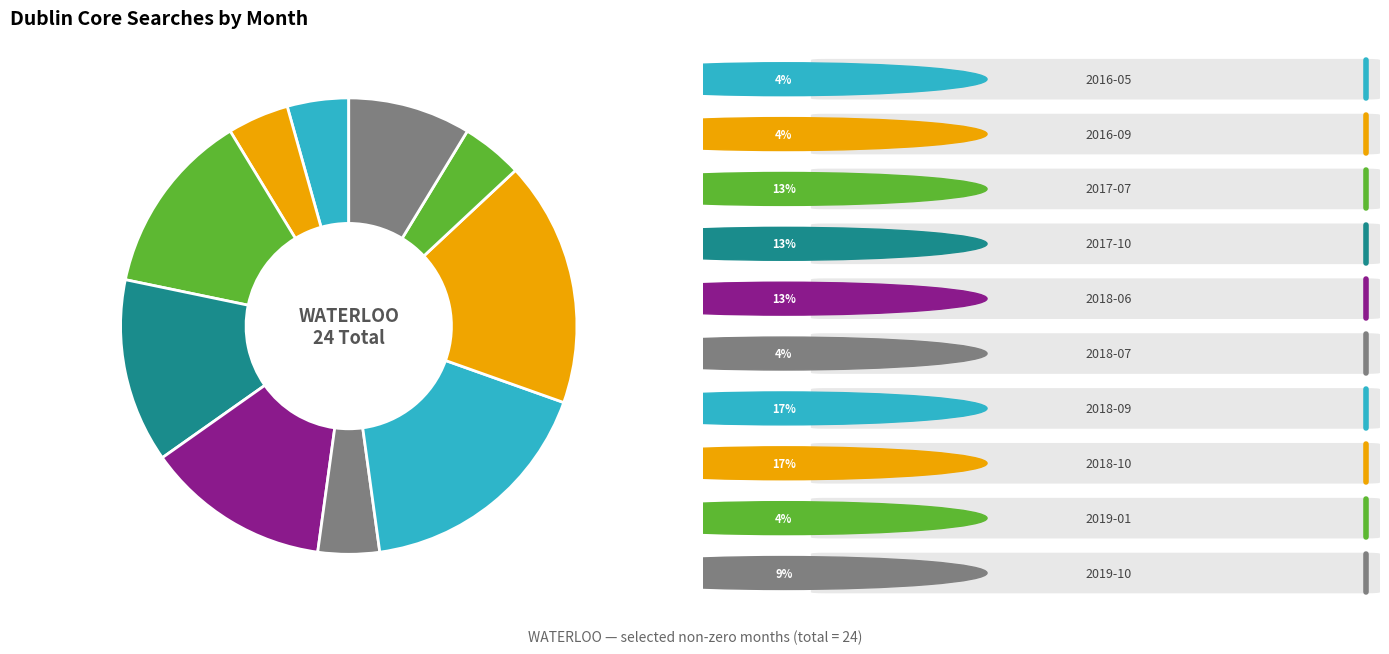

Is there a majority slice in this chart?

No